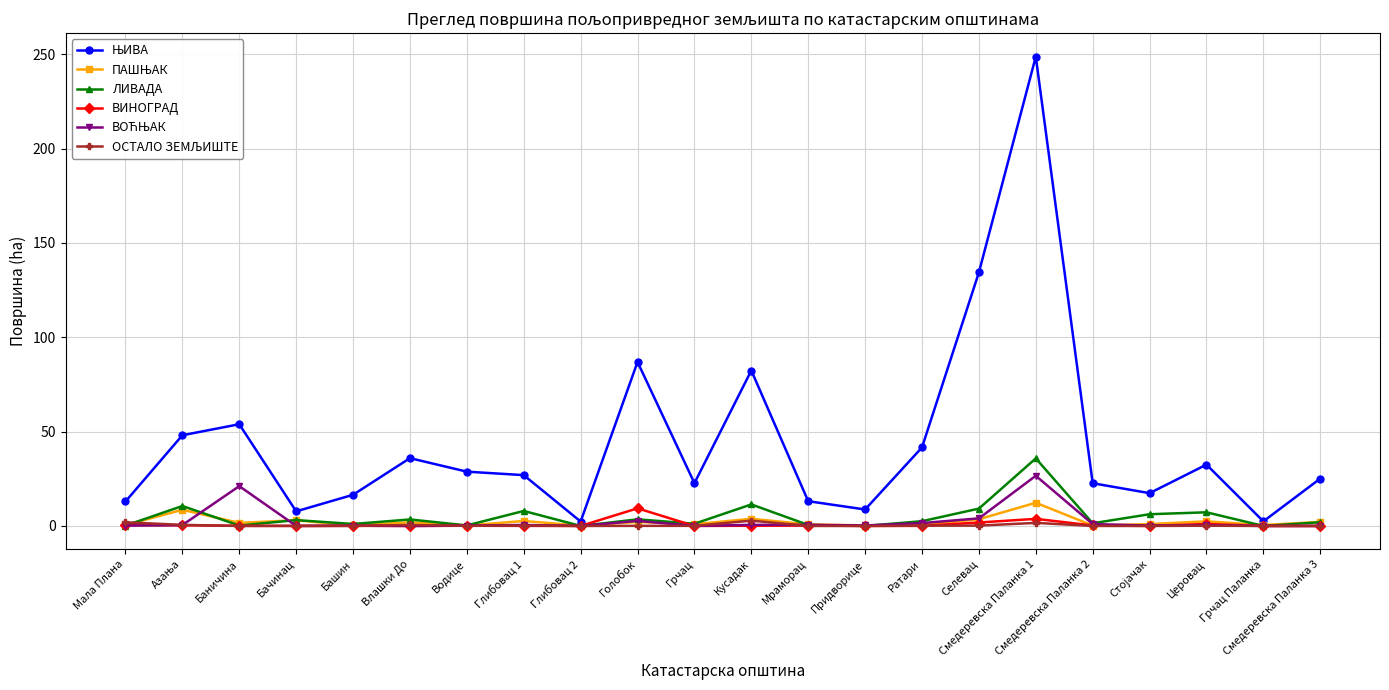

Is it true that ВИНОГРАД equals 0.0 at Грчац Паланка?

True